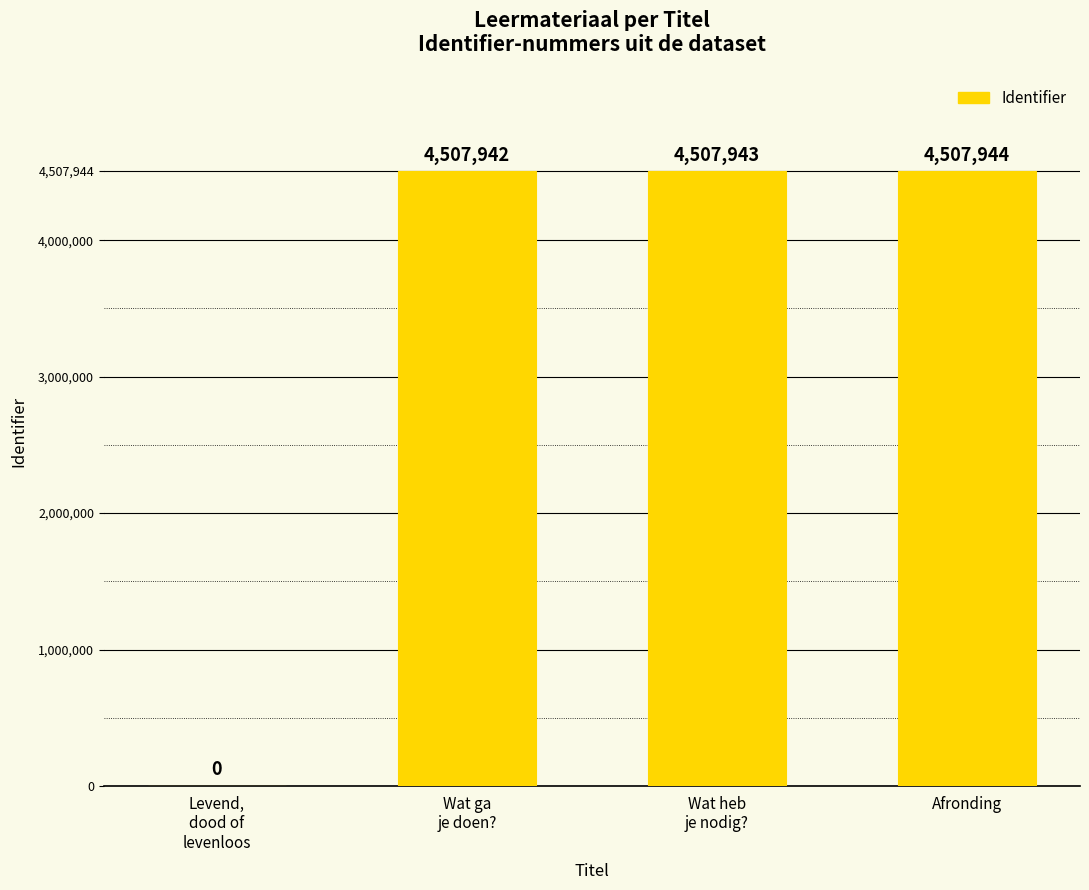

Reading left to right, transcribe all the data shown in this chart.

0	4507942	4507943	4507944